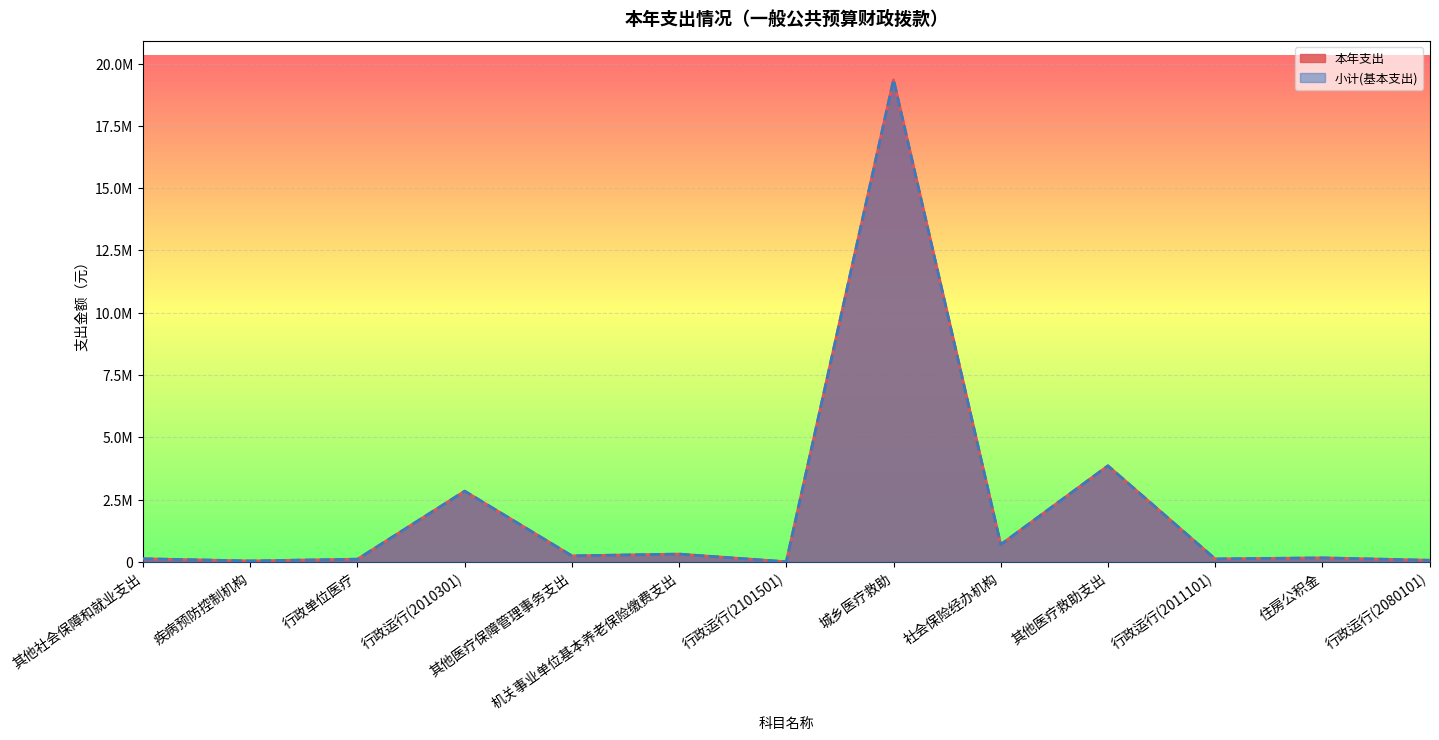

Count the number of categories in the chart.

13